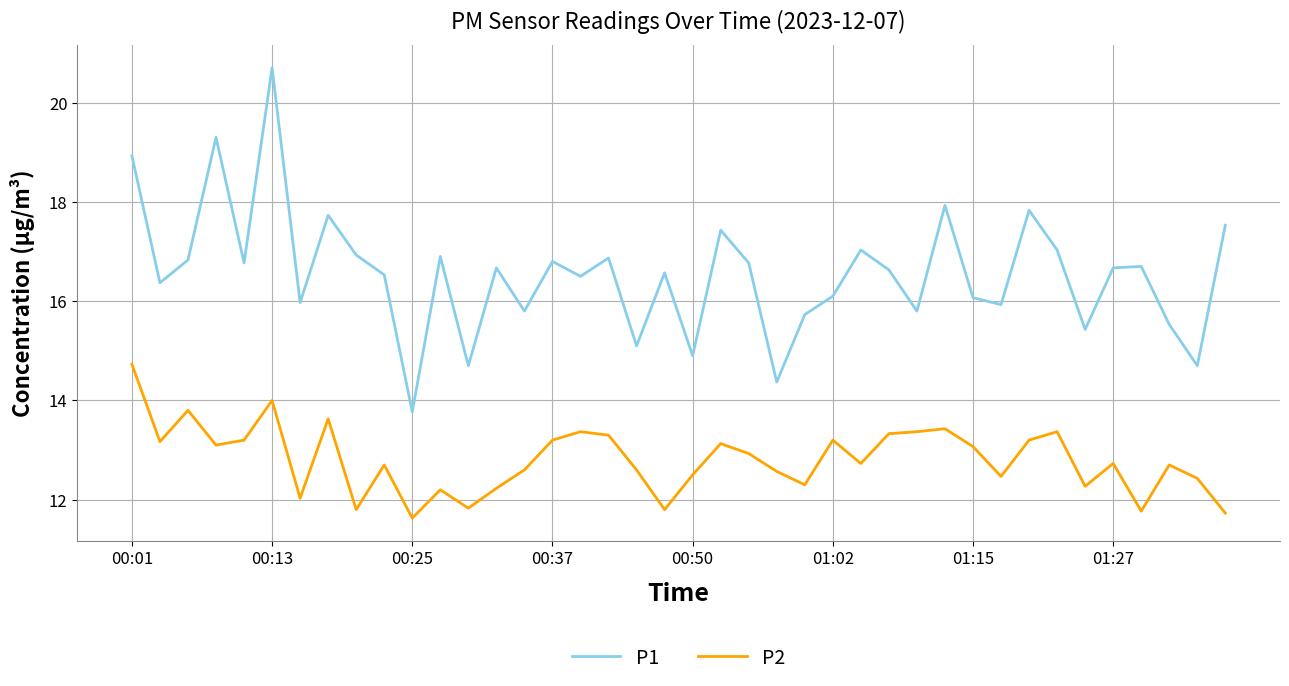

True or false: P2 and P1 intersect in this chart.

False